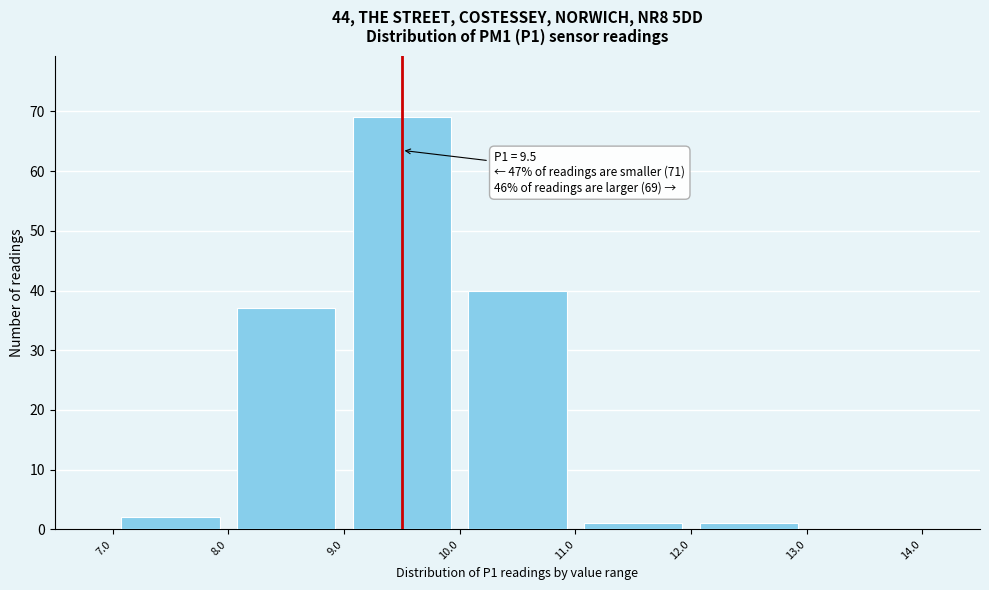

Over which range of the x-axis is the bar tallest?

9.0 to 10.0